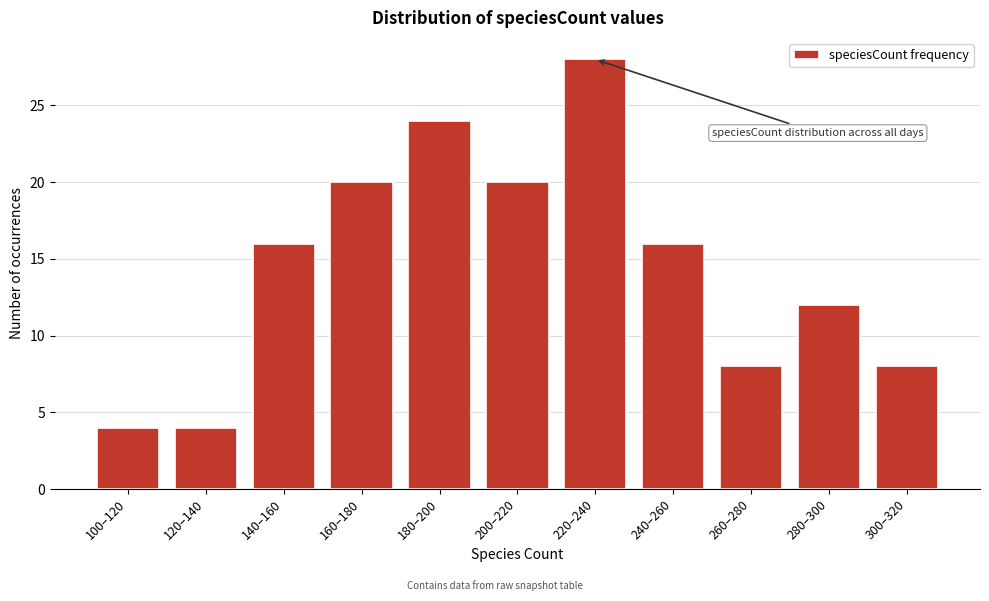

Reading left to right, extract all data points from this chart.

4	4	16	20	24	20	28	16	8	12	8